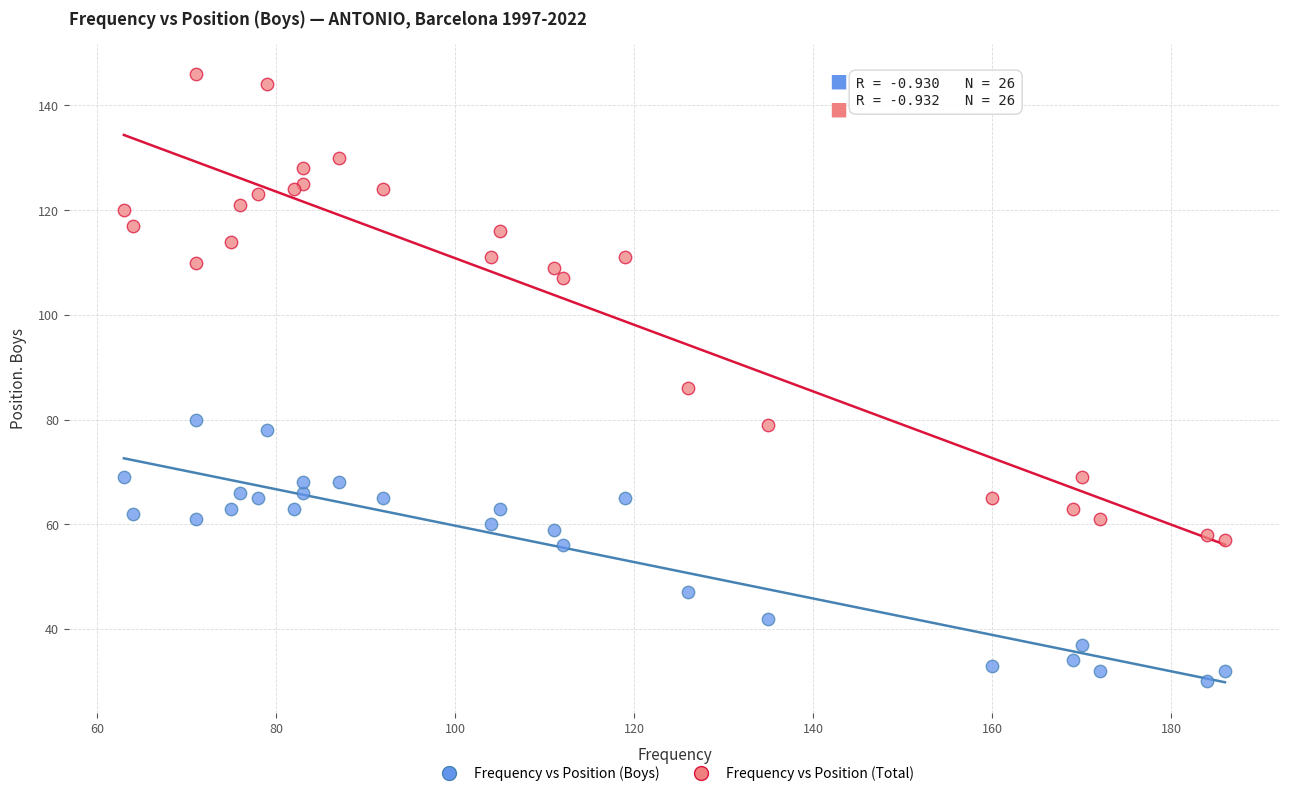

Which series contains the highest Y value?

Frequency vs Position (Total)